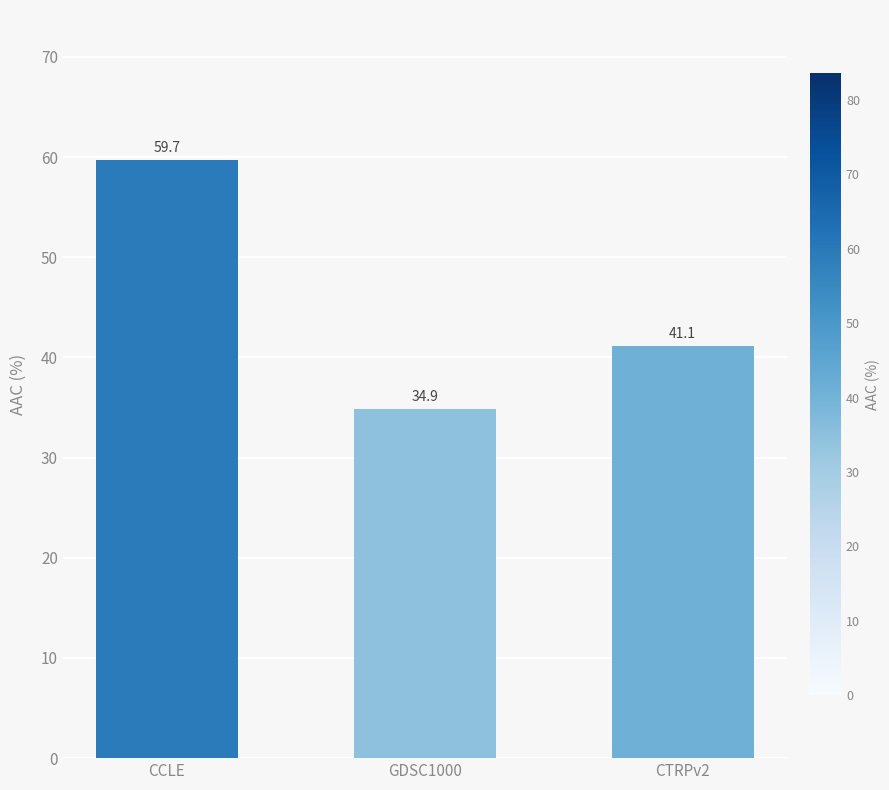

Rank the categories by value from highest to lowest.

CCLE, CTRPv2, GDSC1000